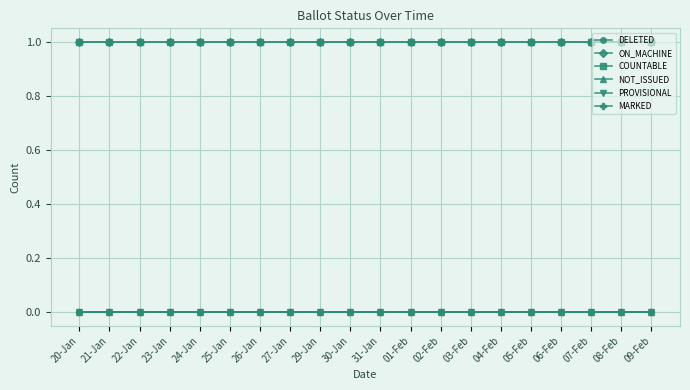

Is this an area chart (filled region under the line)?

No